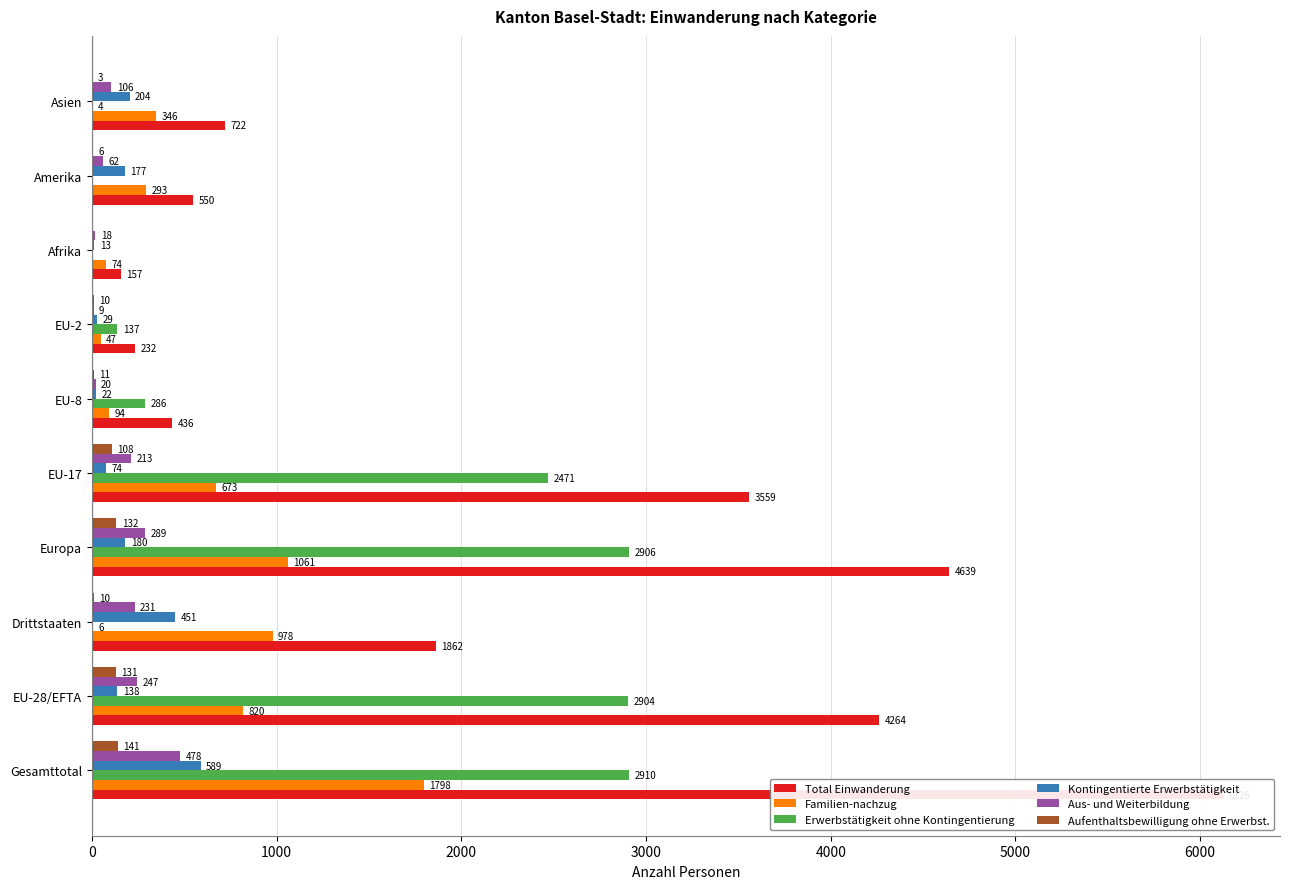

Between EU-28/EFTA and Asien, which series saw the biggest shift?

Total Einwanderung